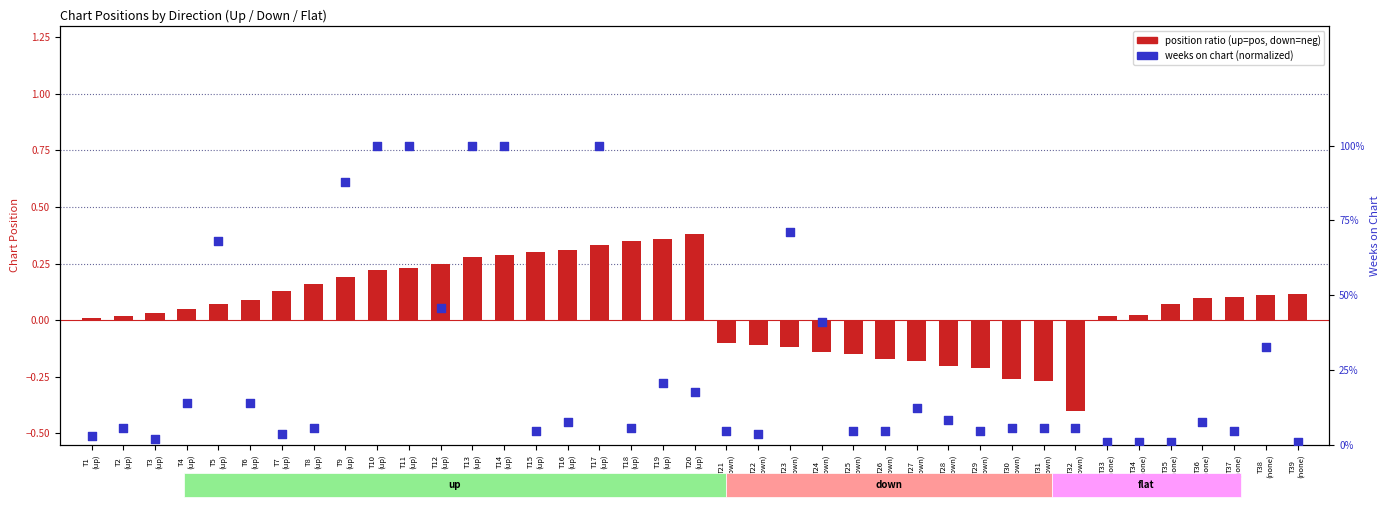

Which series has the largest Y range (max minus min)?

weeks on chart (norm)